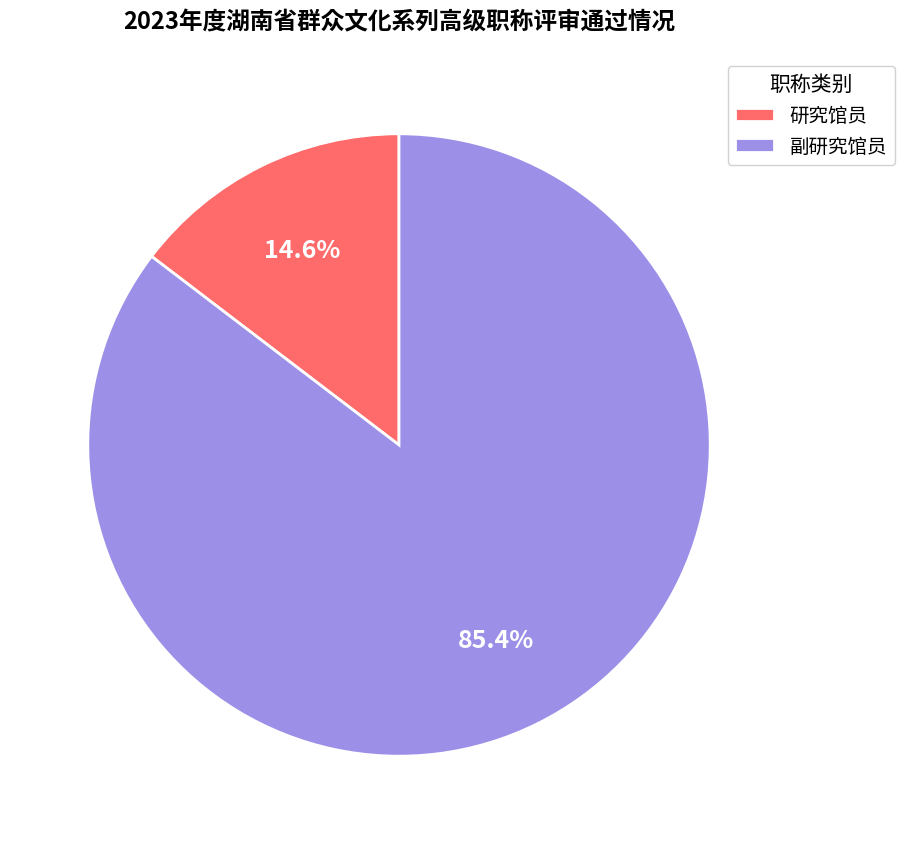

What percentage is the 副研究馆员 slice, to the nearest percent?

85%